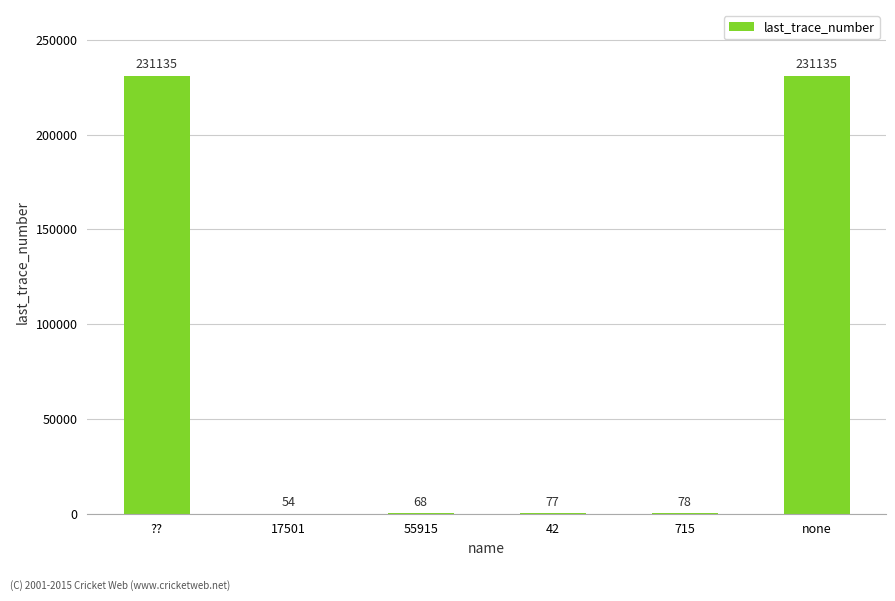

Are the bars grouped side by side (vs. stacked)?

No